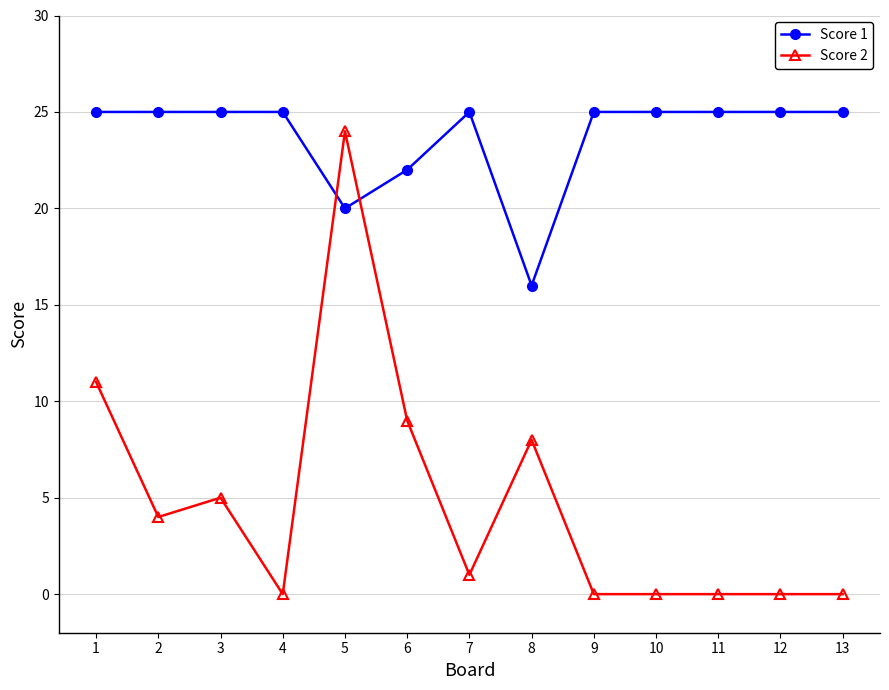

What is the value of the Score 1 point at the 9th from the left?

25